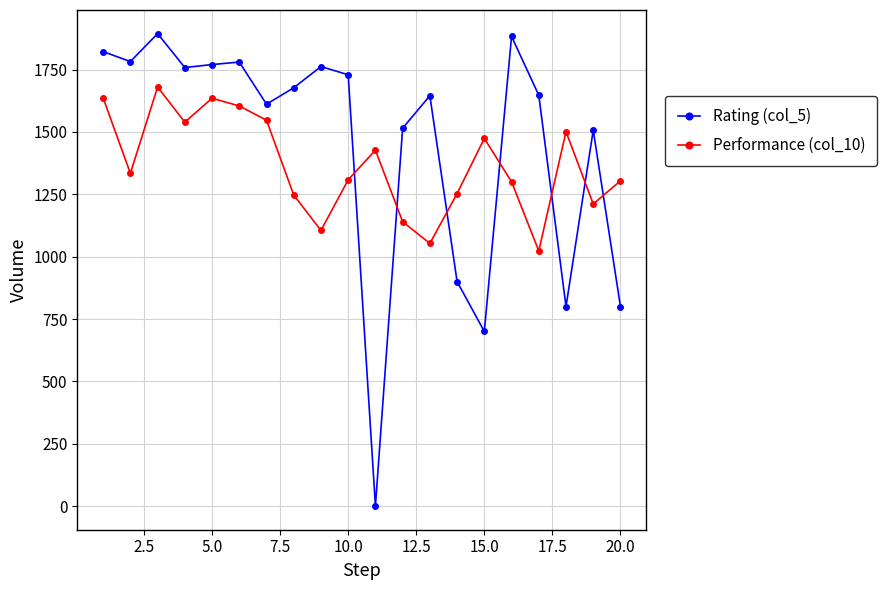

Which series has the widest spread of values?

Rating (col_5)